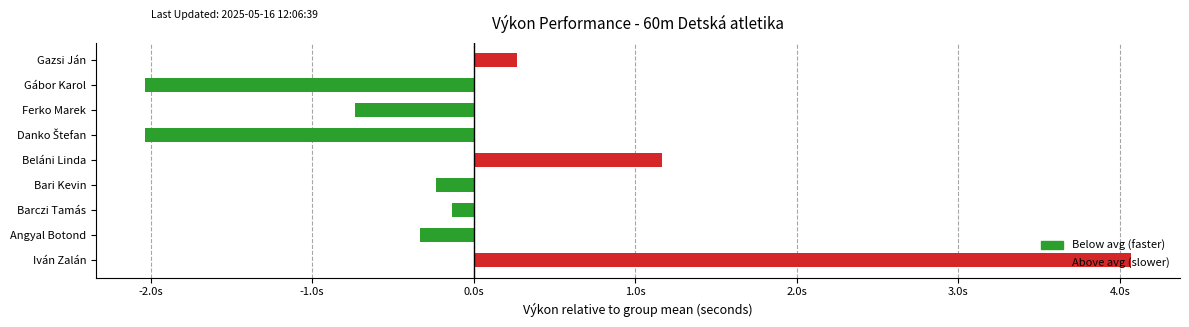

Are the bars horizontal?

Yes